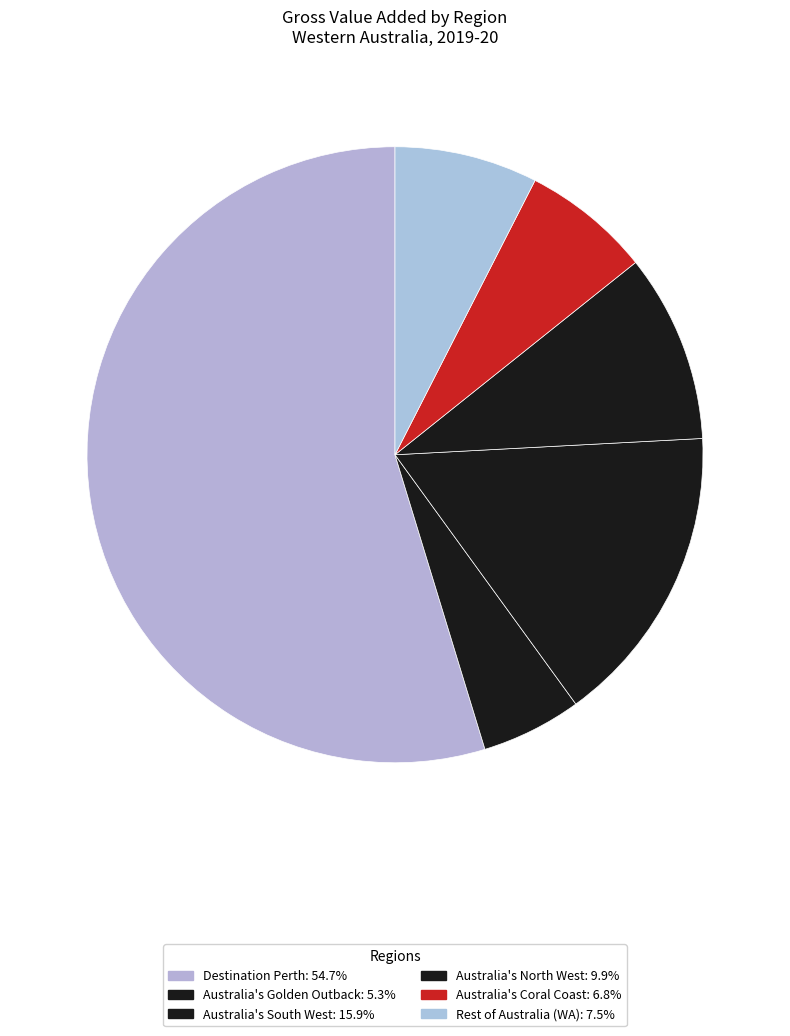

To the nearest percent, what percentage of the pie is Australia's South West?

16%